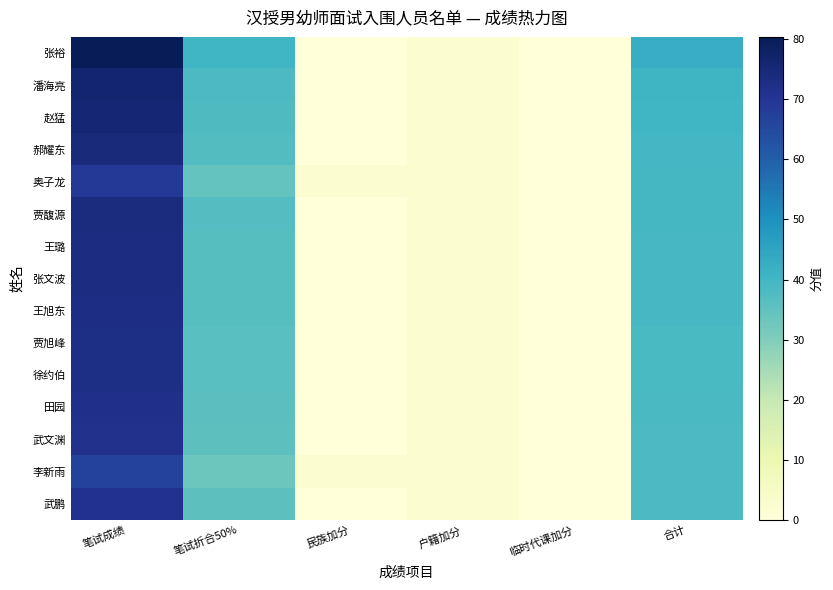

How many series are shown in this chart?

15